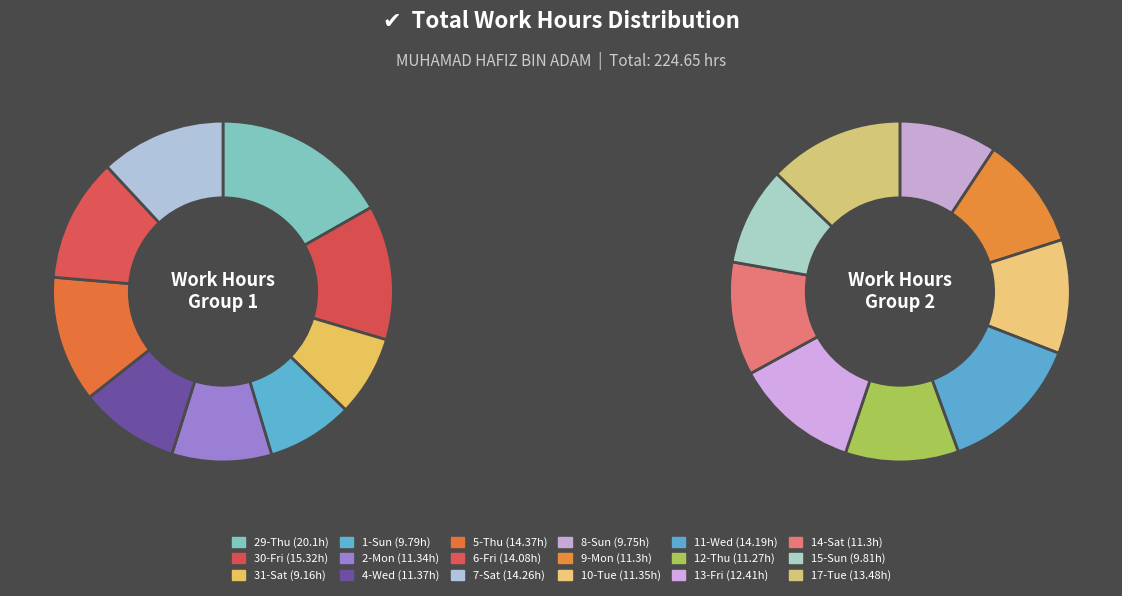

What percentage do 12-Thu and 13-Fri together represent?

10.5%